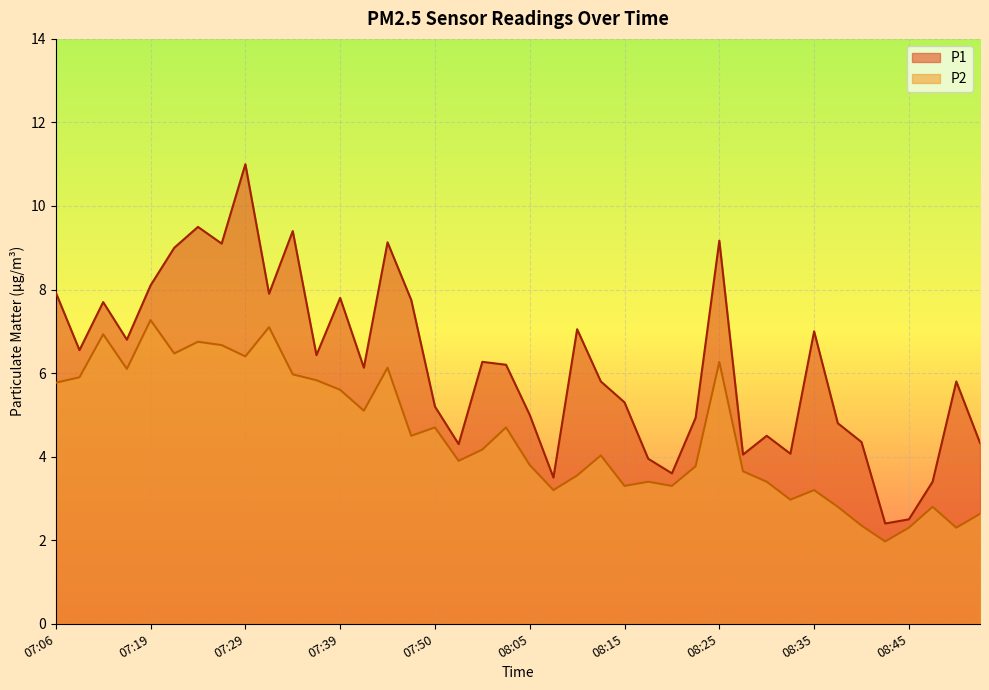

How many lines are shown in the chart?

2